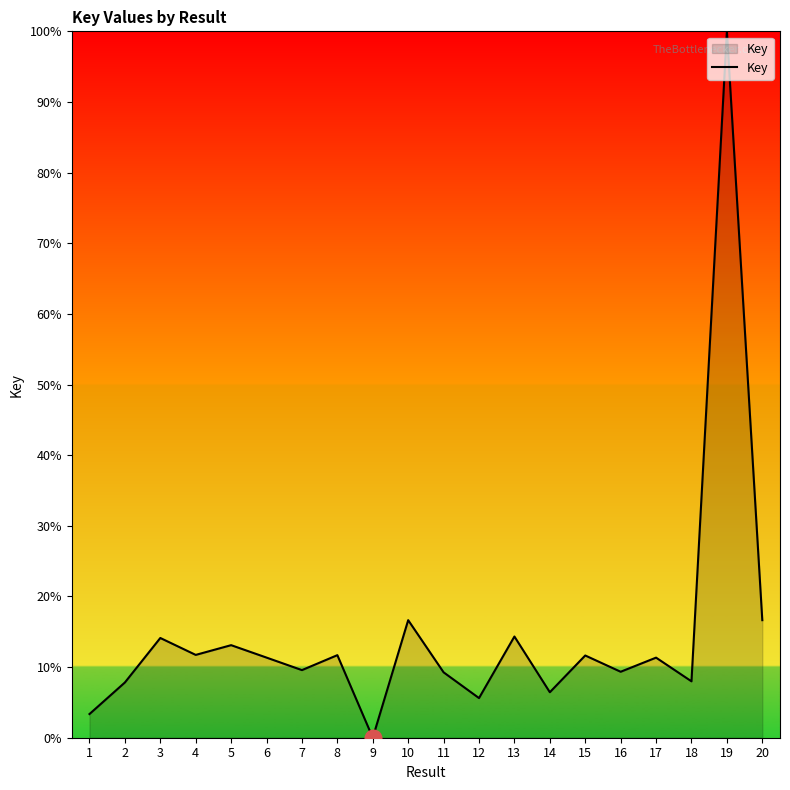

The value at 10 is 16.6. True or false?

True